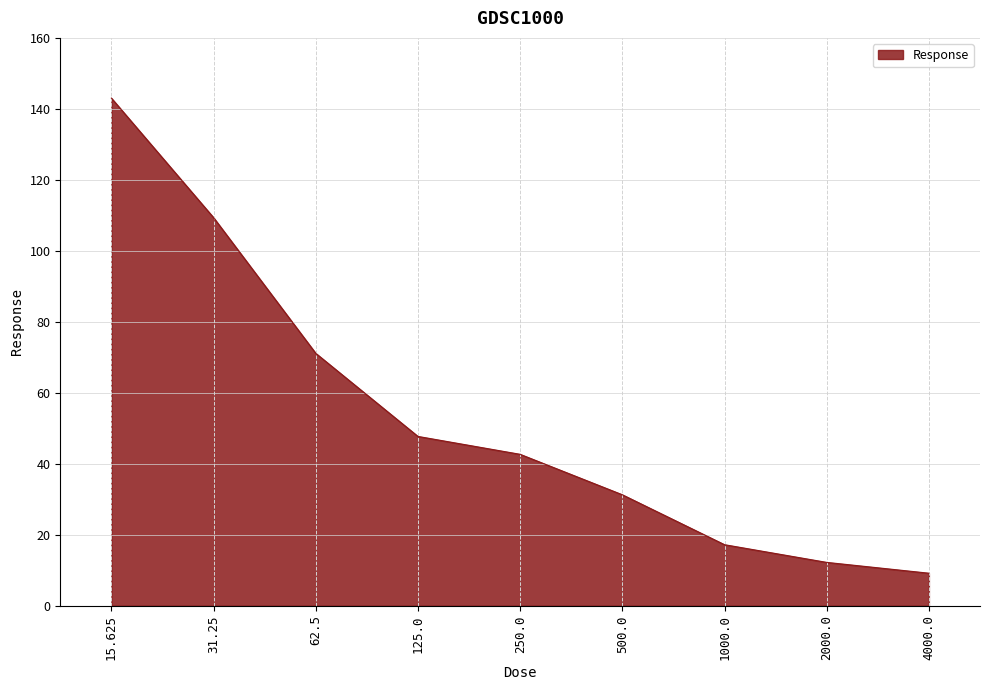

True or false: there are more than 0 points higher than both neighbors.

False